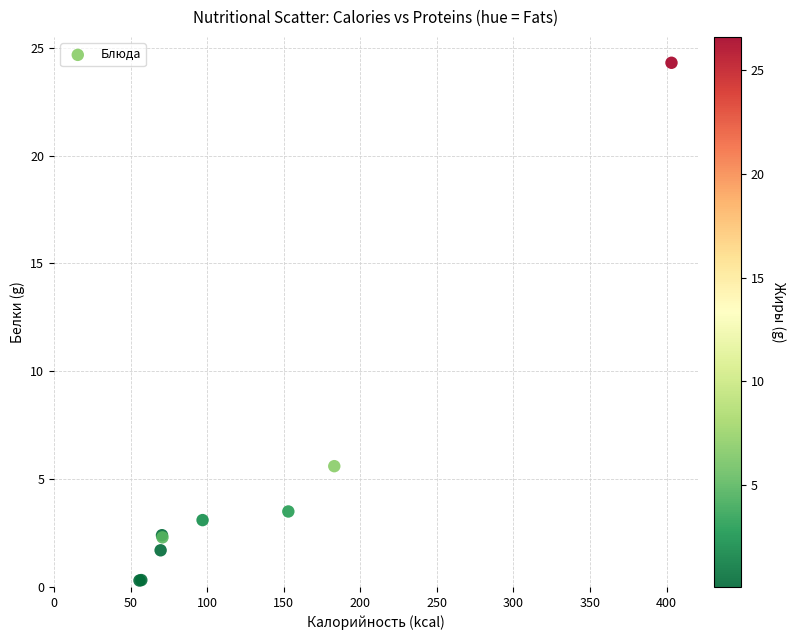

What Y value in the scatter plot is closest to 12?

5.6